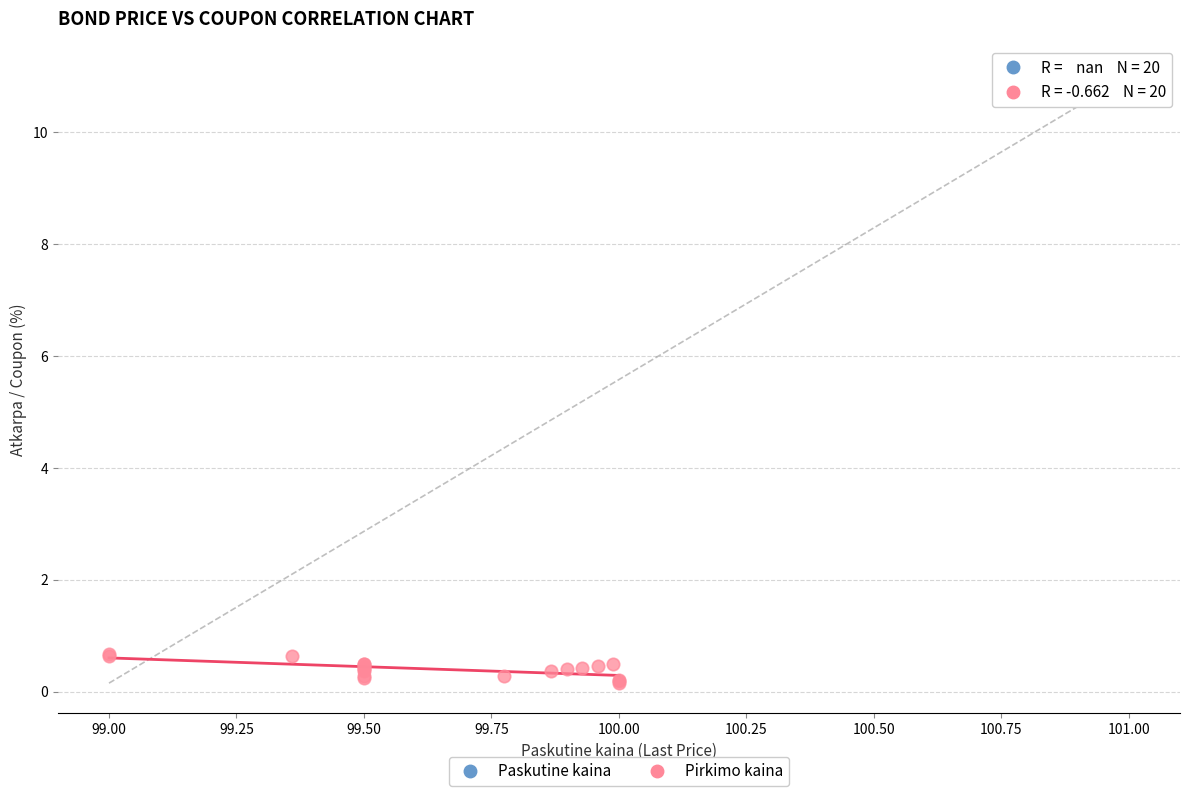

Which series contains the lowest Y value?

Pirkimo kaina